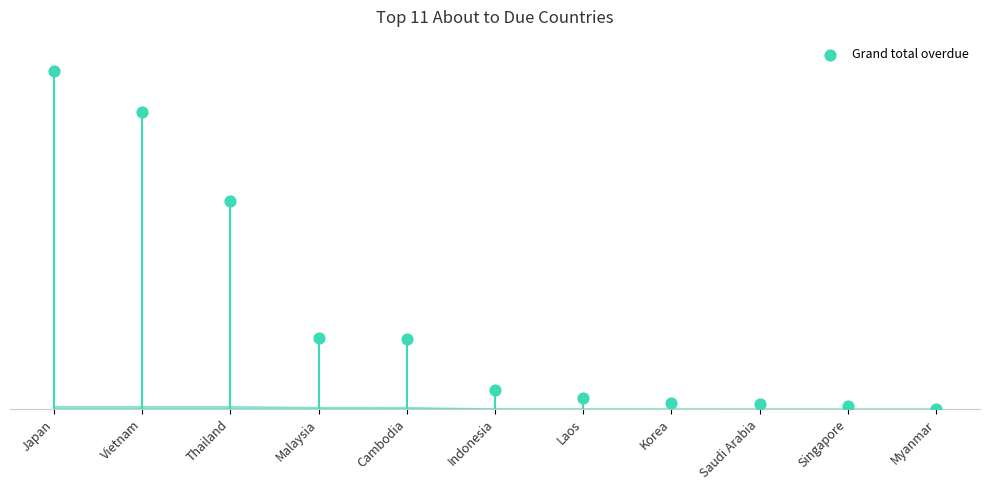

What is the ratio of the value at Saudi Arabia to the value at Cambodia?

0.1